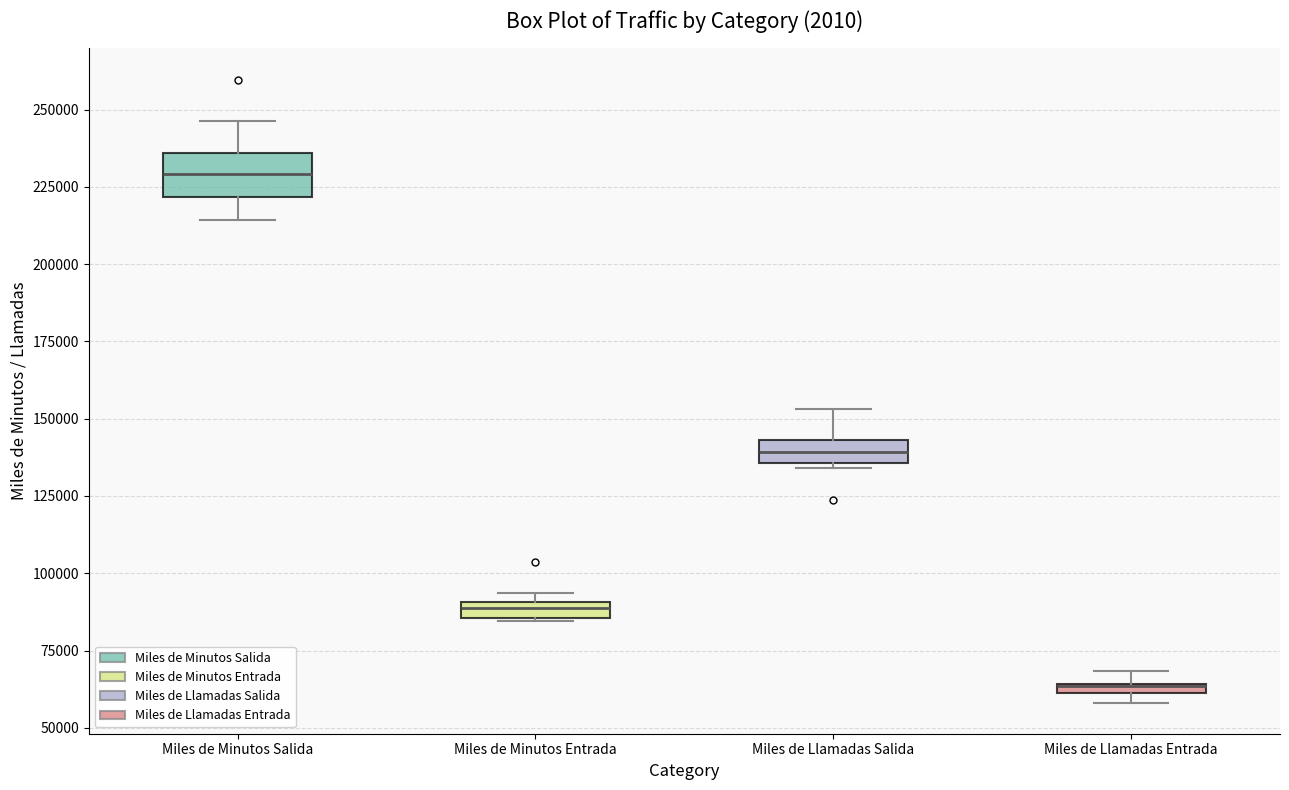

Which box is the tallest, from its lower edge to its upper edge?

Miles de Minutos Salida